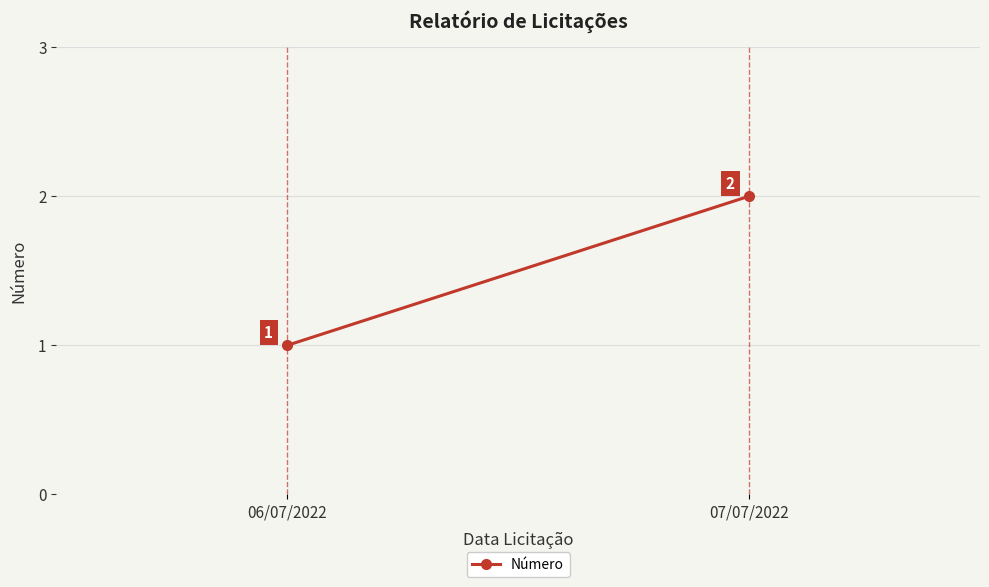

What is the change in value from 06/07/2022 to 07/07/2022?

+1